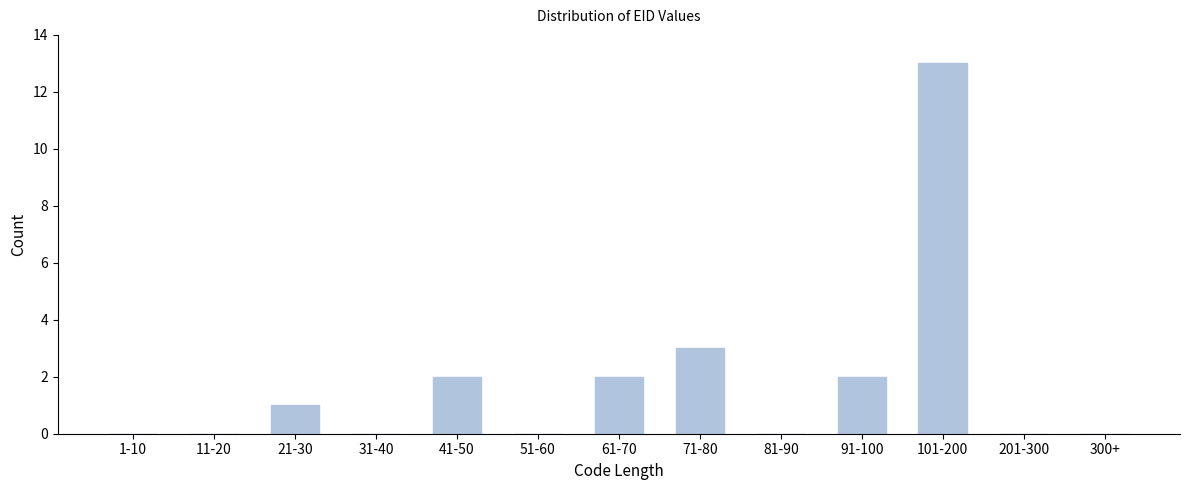

Reading left to right, transcribe all the data shown in this chart.

1-10=0	11-20=0	21-30=1	31-40=0	41-50=2	51-60=0	61-70=2	71-80=3	81-90=0	91-100=2	101-200=13	201-300=0	300+=0